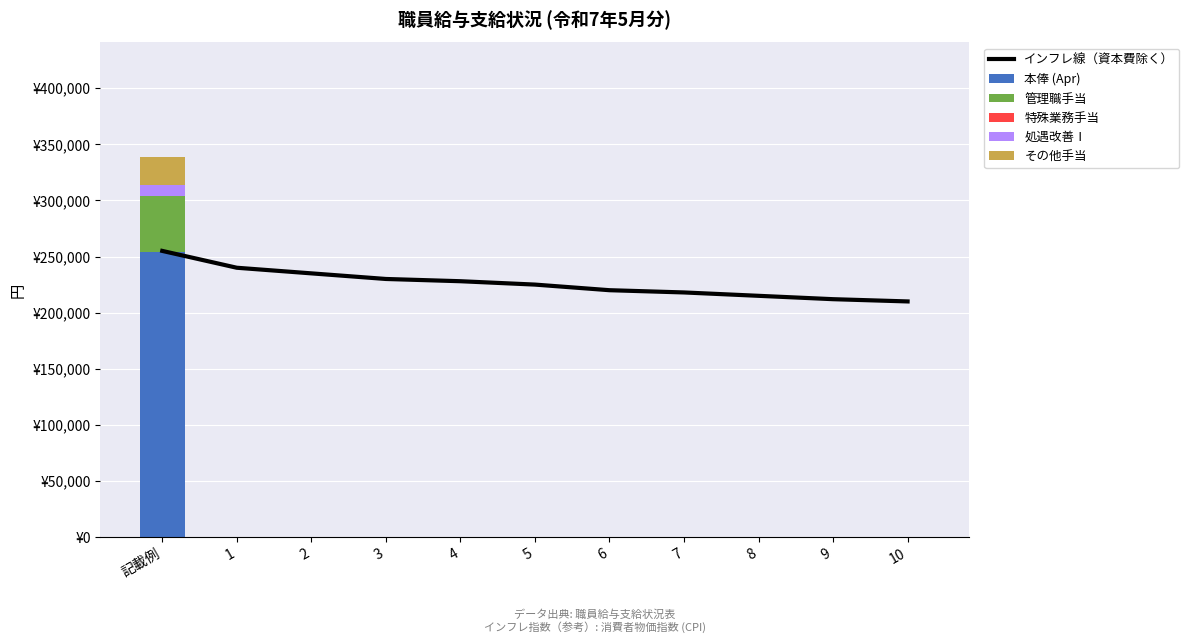

What is the difference between the maximum and minimum values in the 本俸 (Apr) series?

254000